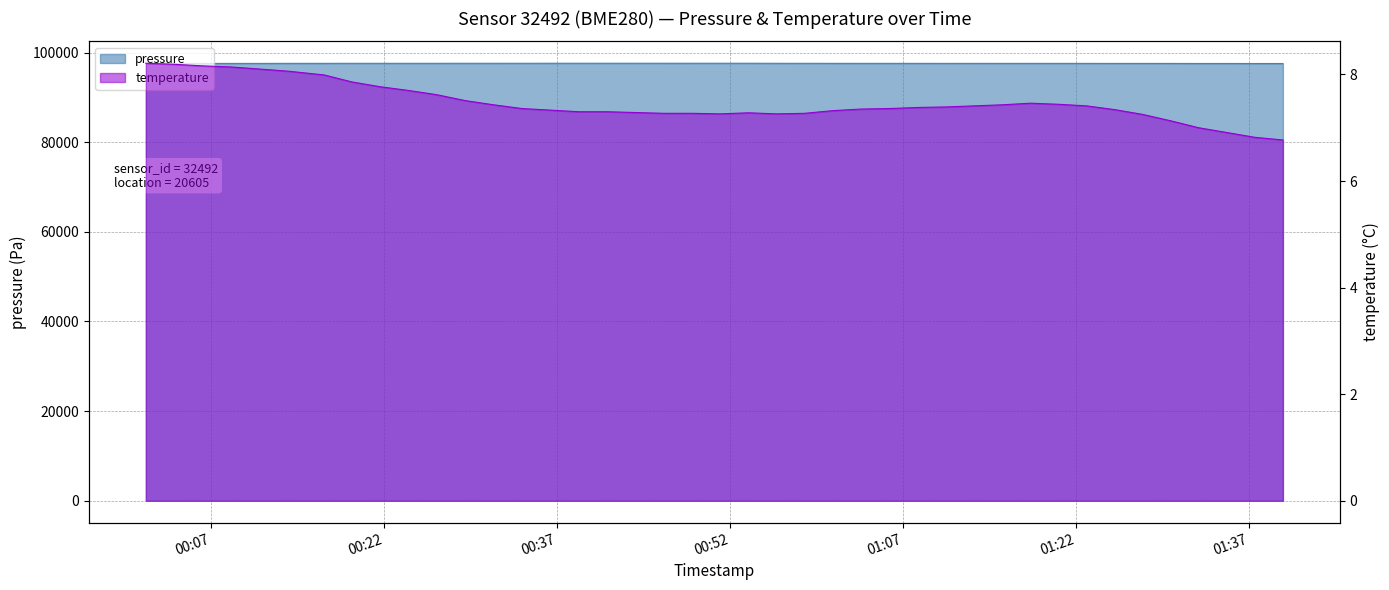

What is the spread (max minus min) of values at 2023-02-19T00:41:19?

97616.5